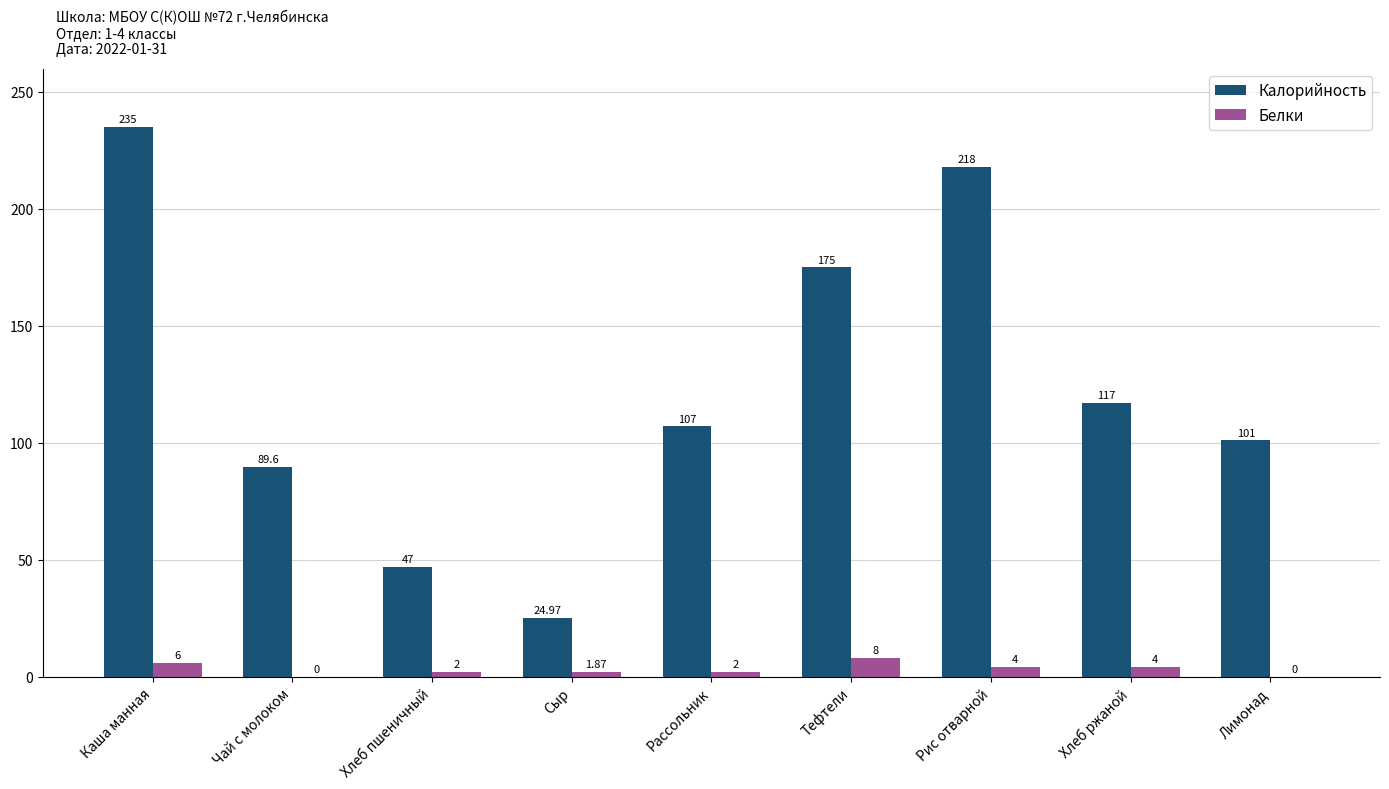

Which label corresponds to the largest value in the chart?

Каша манная